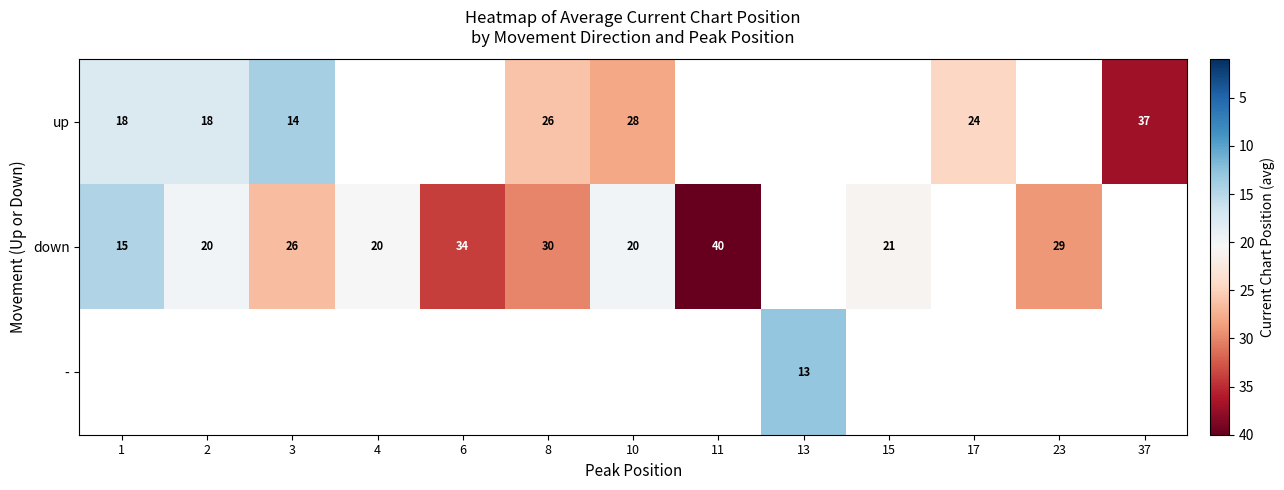

Between 2 and 6, which series saw the biggest shift?

row_1